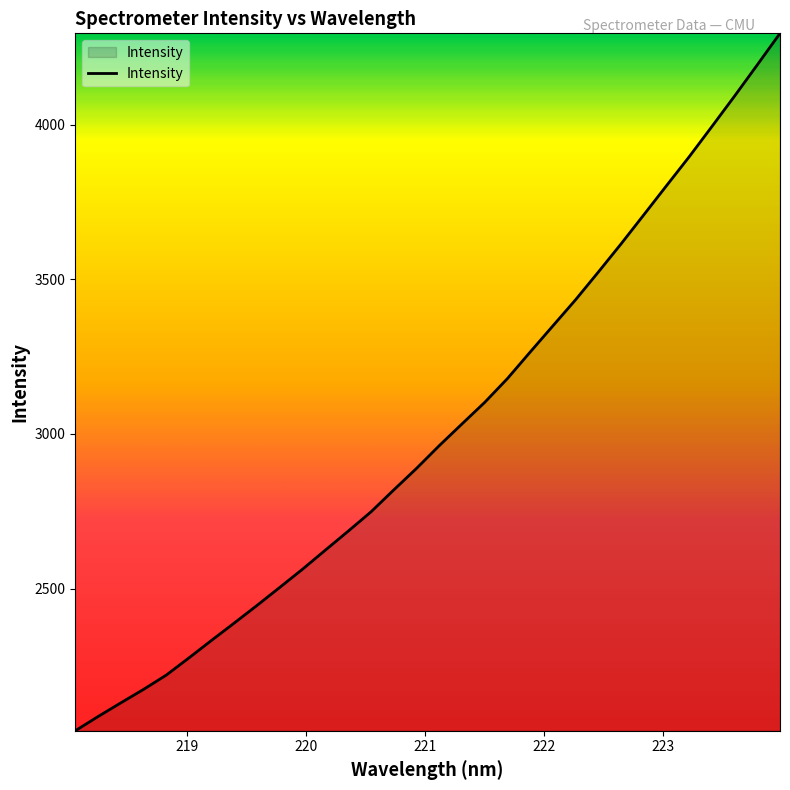

What is the minimum value shown in the chart?

2041.0